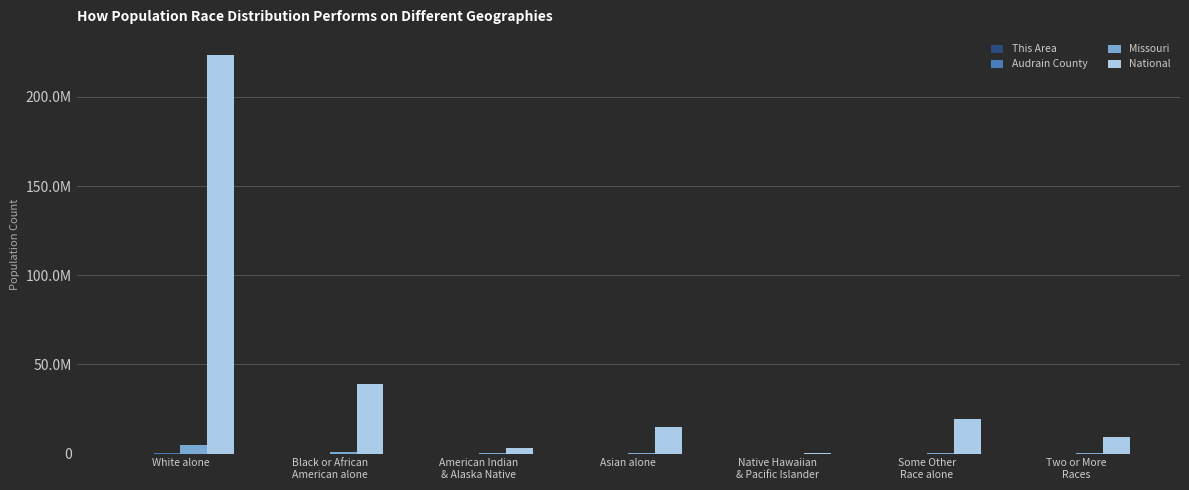

Is the value of Audrain County at Native Hawaiian
& Pacific Islander greater than the value of Missouri at Some Other
Race alone?

No